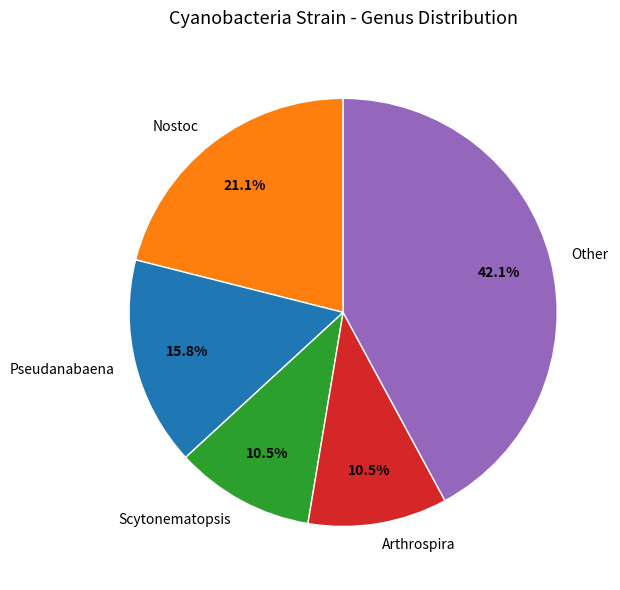

What percentage do Arthrospira and Nostoc together represent?

31.6%